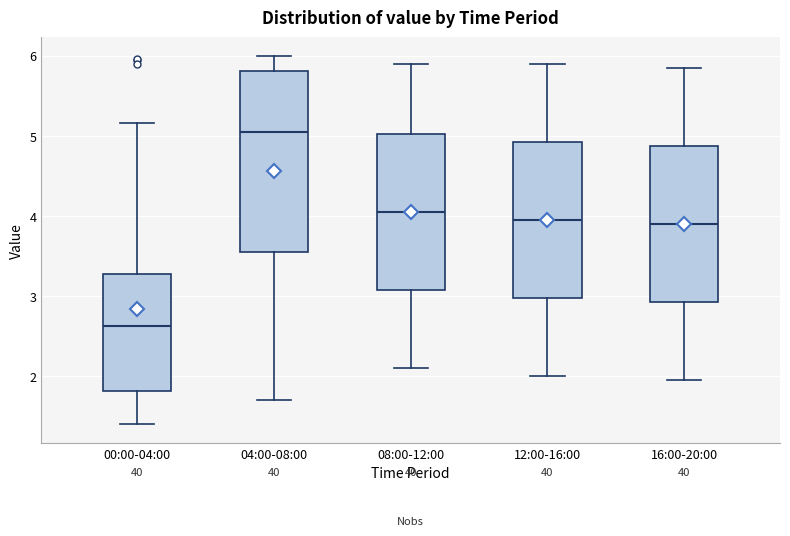

Reading left to right, read every box against the y-axis: the position of its median line, the range the box covers, and the ends of its whiskers. The values are not printed on the chart, so give them approximately, as read against the axis.

00:00-04:00: median 2.6, box 1.8 to 3.3, whiskers 1.4 to 5.2
04:00-08:00: median 5.1, box 3.6 to 5.8, whiskers 1.7 to 6.0
08:00-12:00: median 4.1, box 3.1 to 5.0, whiskers 2.1 to 5.9
12:00-16:00: median 4.0, box 3.0 to 4.9, whiskers 2.0 to 5.9
16:00-20:00: median 3.9, box 2.9 to 4.9, whiskers 2.0 to 5.9